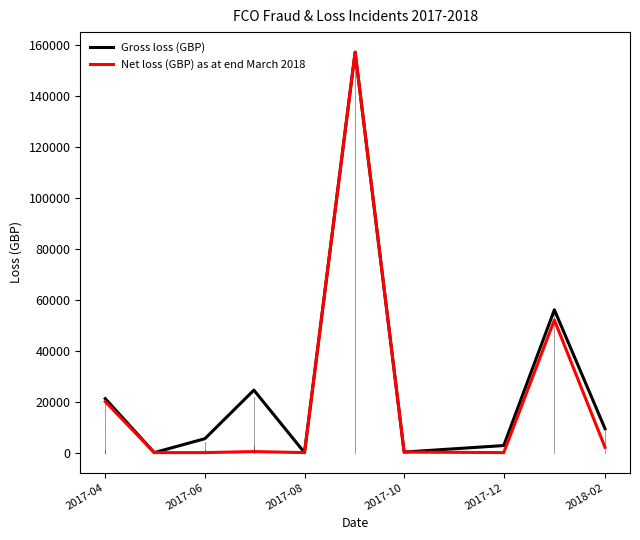

What is the maximum value shown in the chart?

157078.0